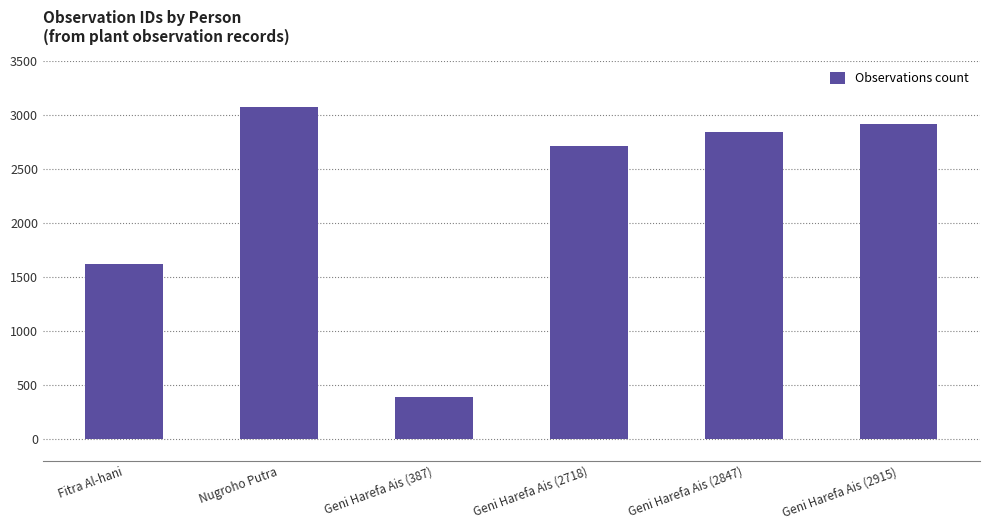

What is the difference between the maximum and minimum values?

2688